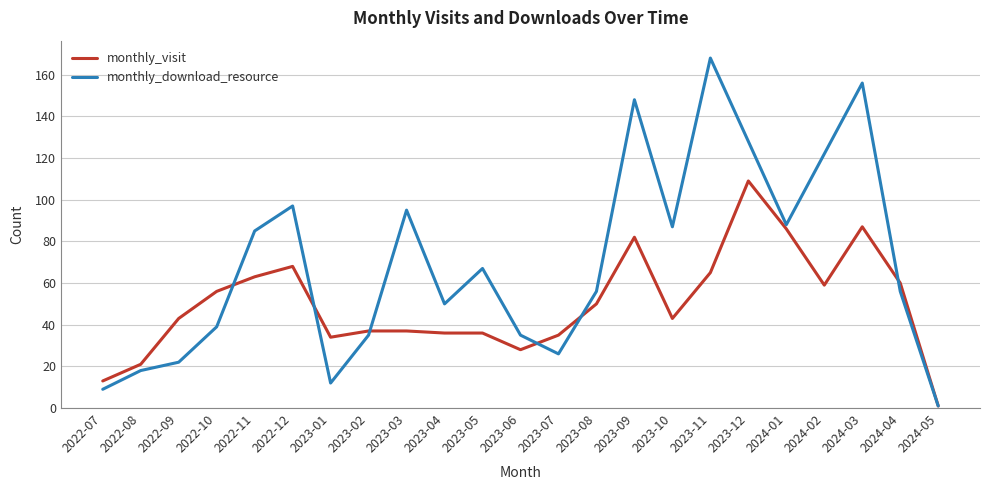

Is this an area chart (filled region under the line)?

No